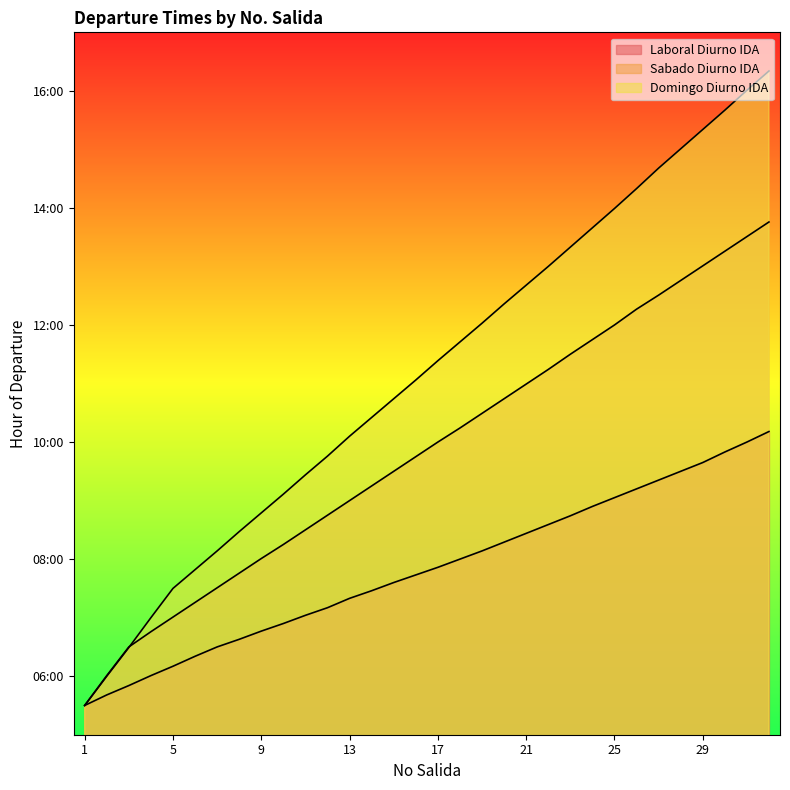

At which category is the sum across all series the highest?

32